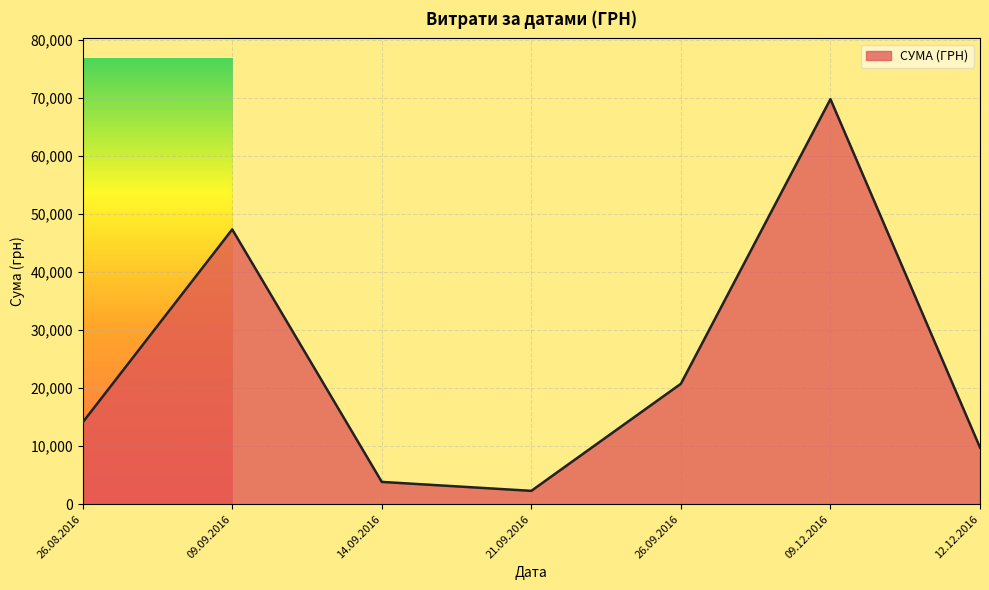

What is the sum of all values?

167870.7